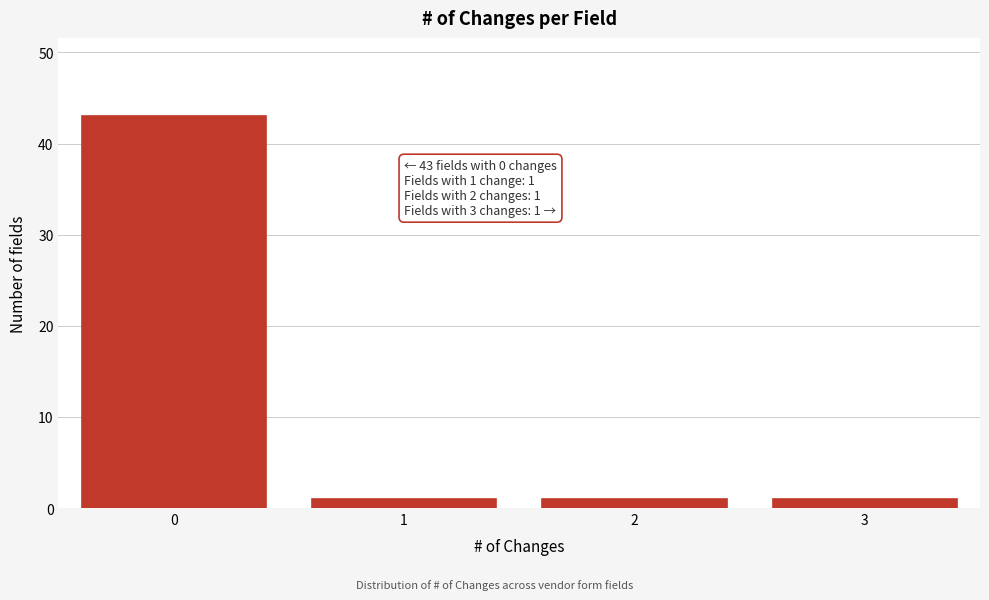

Reading left to right, extract all data points from this chart.

43	1	1	1